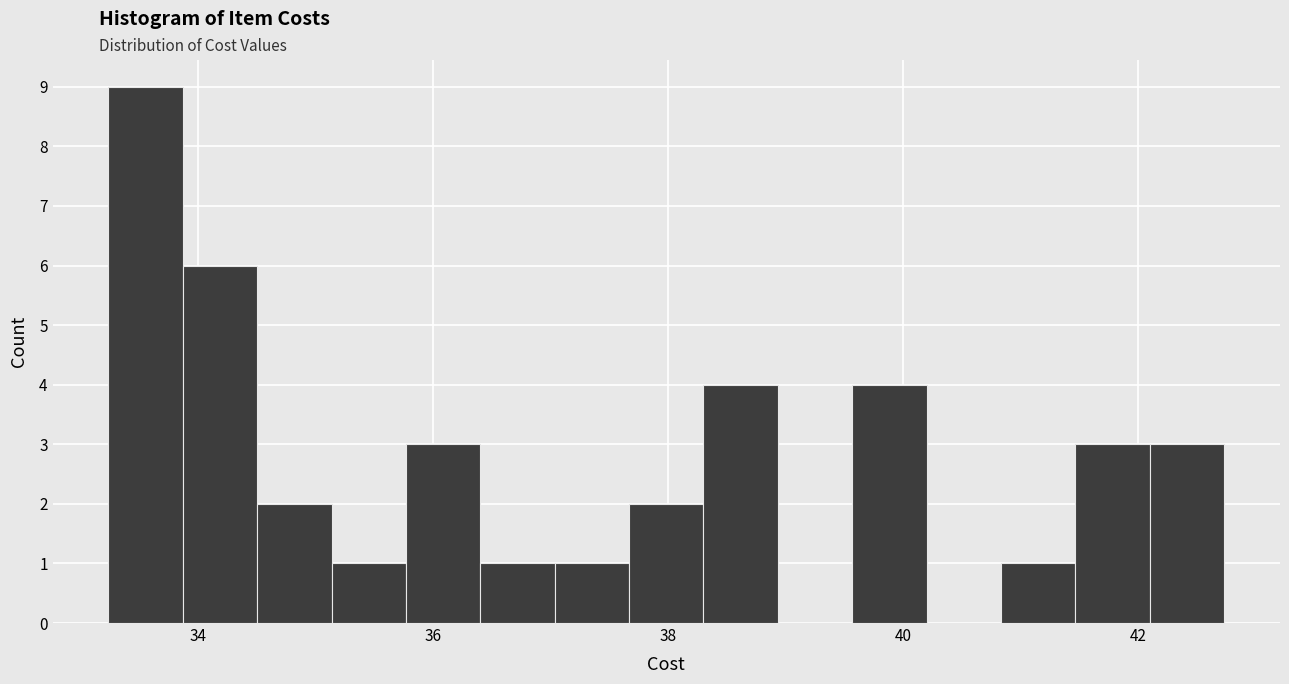

Around what value on the x-axis is the tallest bar? Give the approximate position of its centre, as read against the axis.

33.6